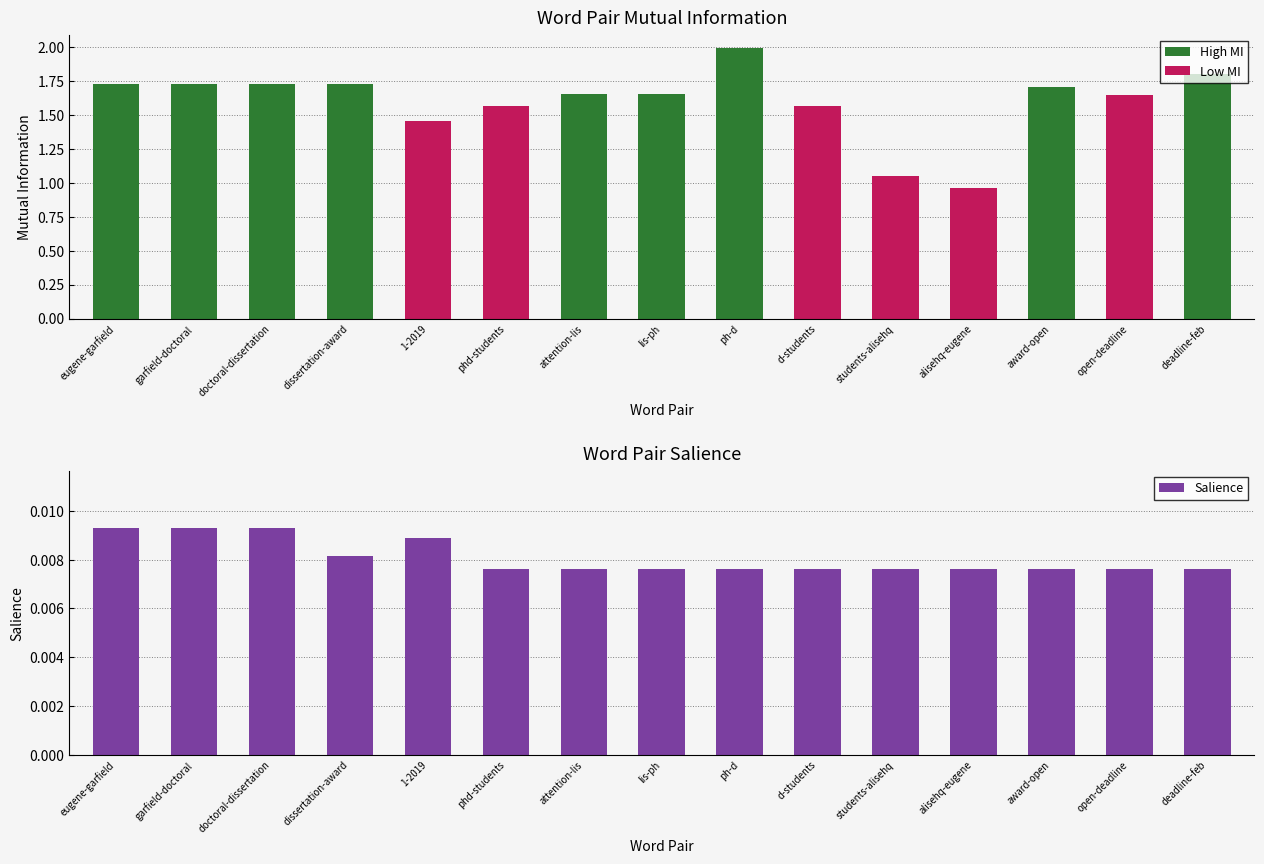

At which category does the chart reach its peak across all series?

eugene-garfield